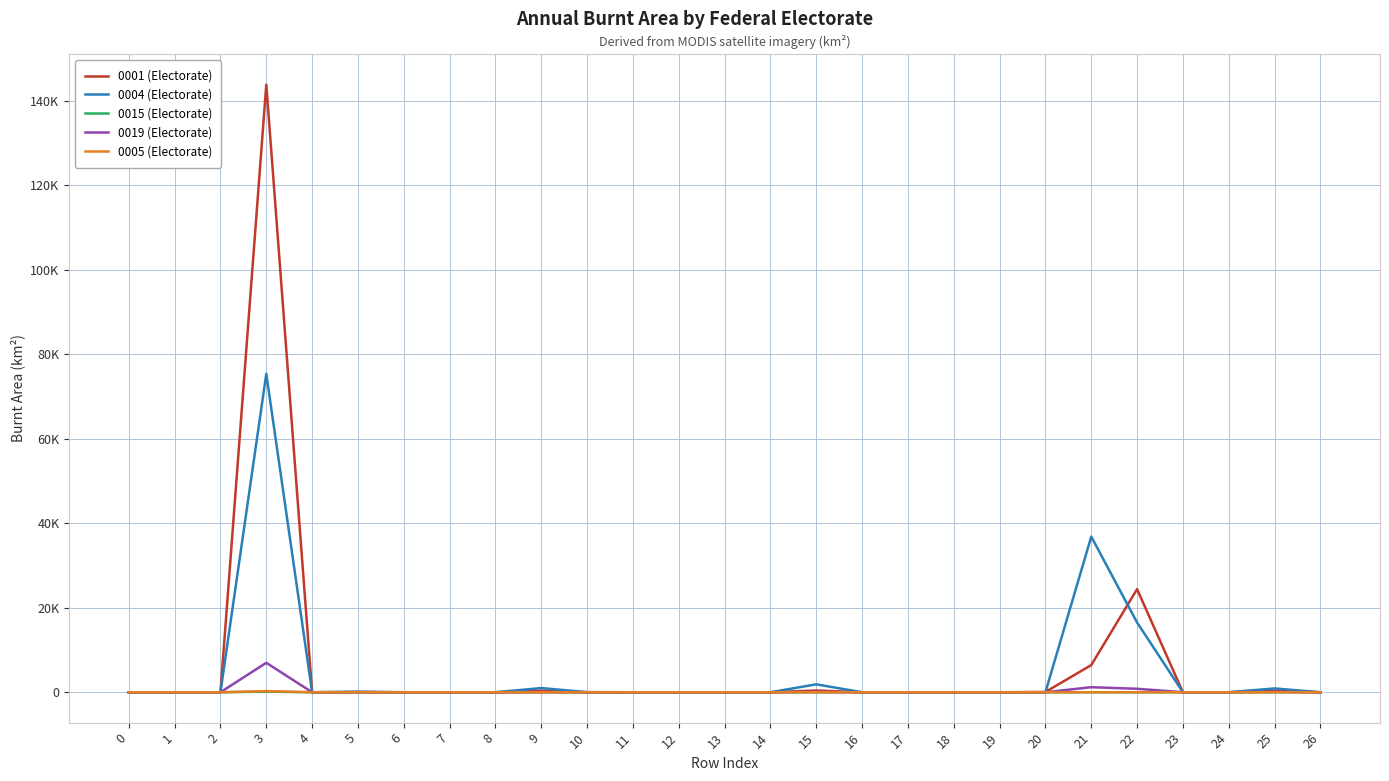

What is the difference between the highest and lowest values at 7?

1.0